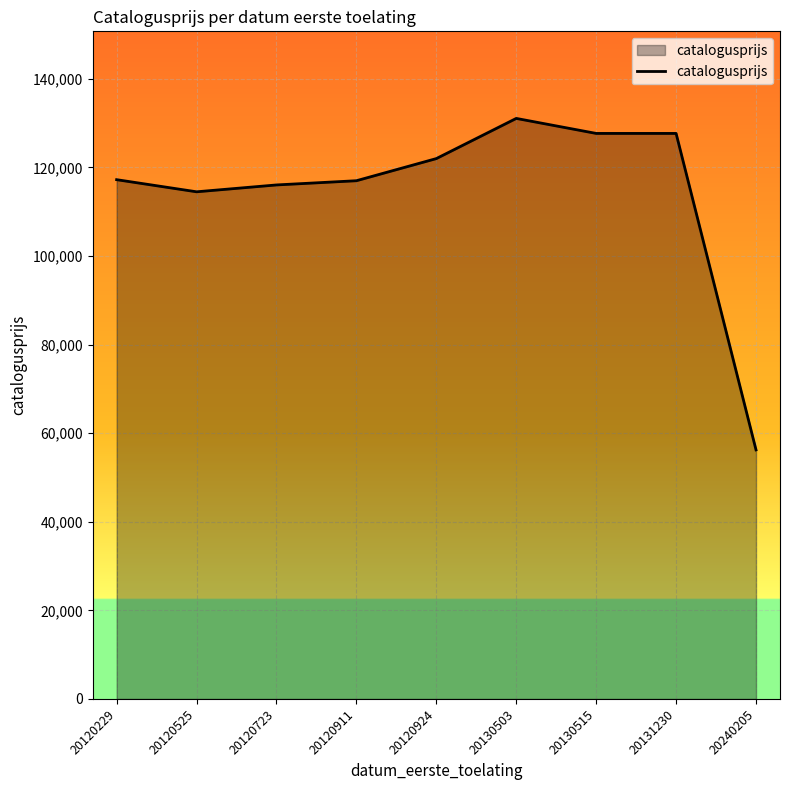

Approximately how many times larger is the value at 20120229 compared to 20240205?

2.1